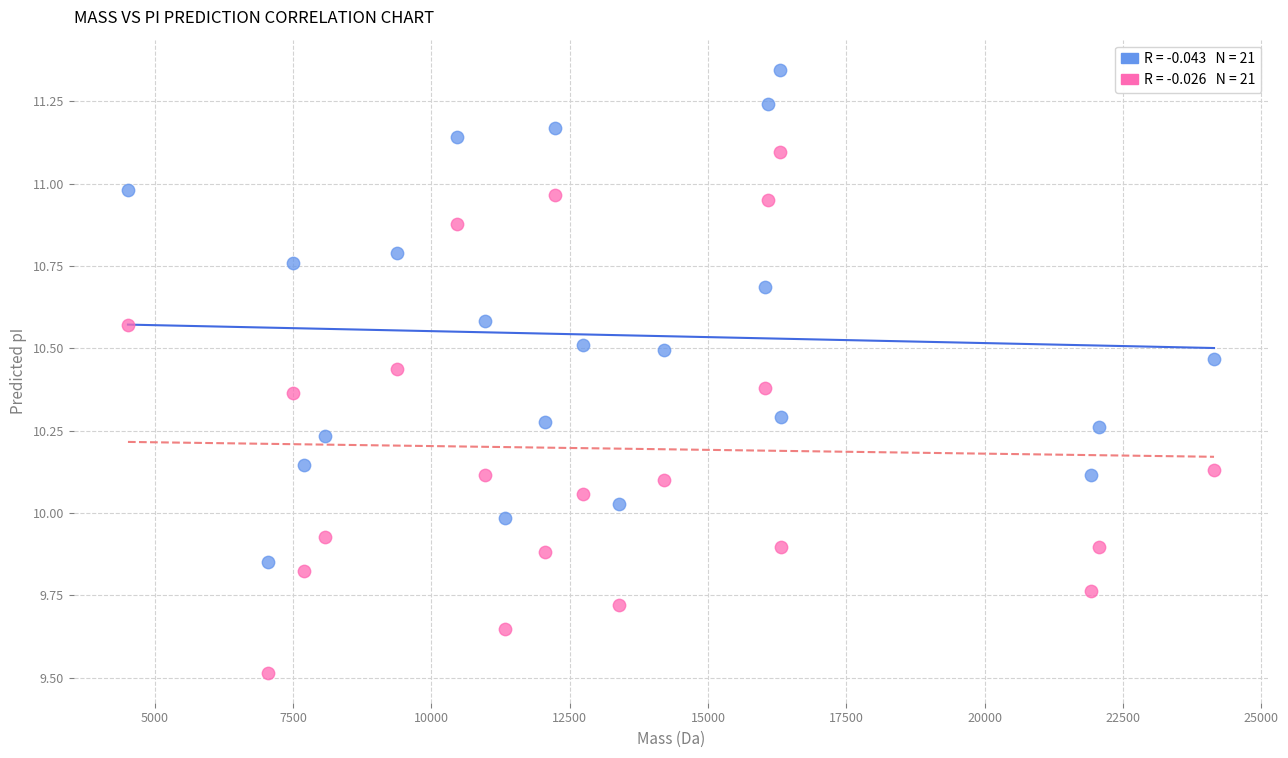

Across all data points, what is the range of Y values (max minus min)?

1.8